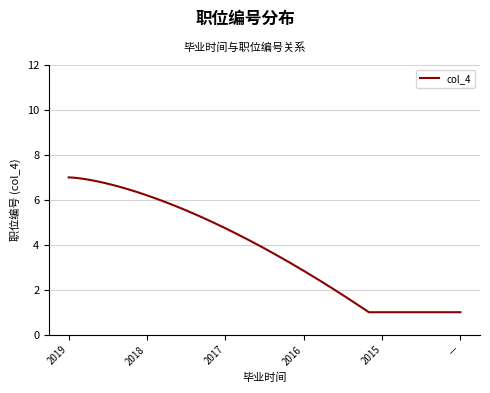

What is the greatest value displayed?

7.0